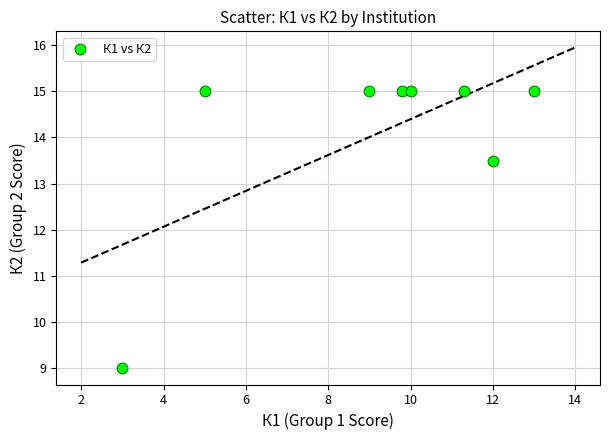

What is the range of X values (max minus min)?

10.0